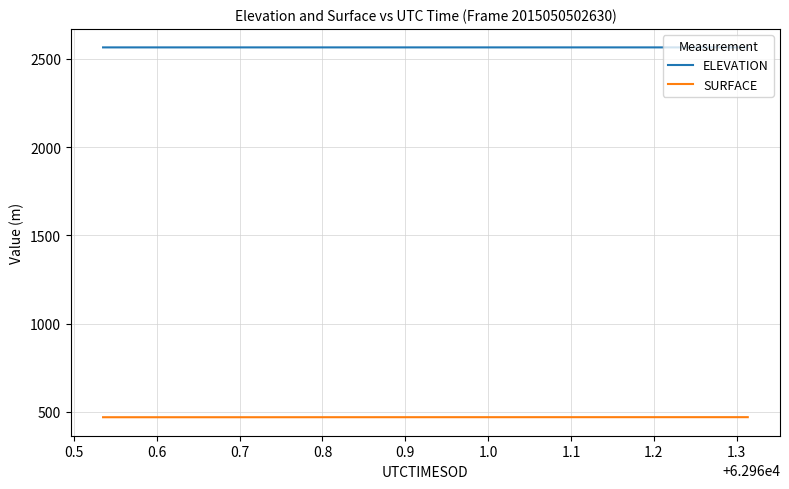

List the series in order of their peak value, lowest first.

SURFACE, ELEVATION